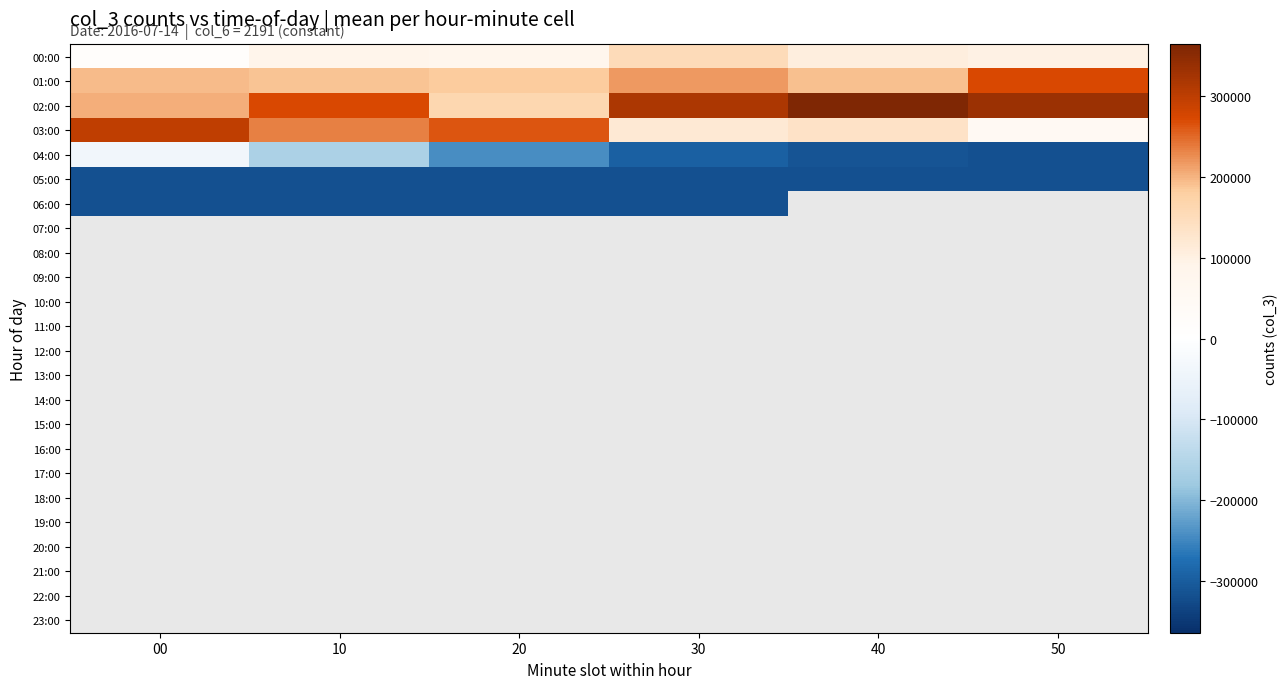

Is the value of 00:00 at 40 greater than the value of 05:00 at 40?

Yes